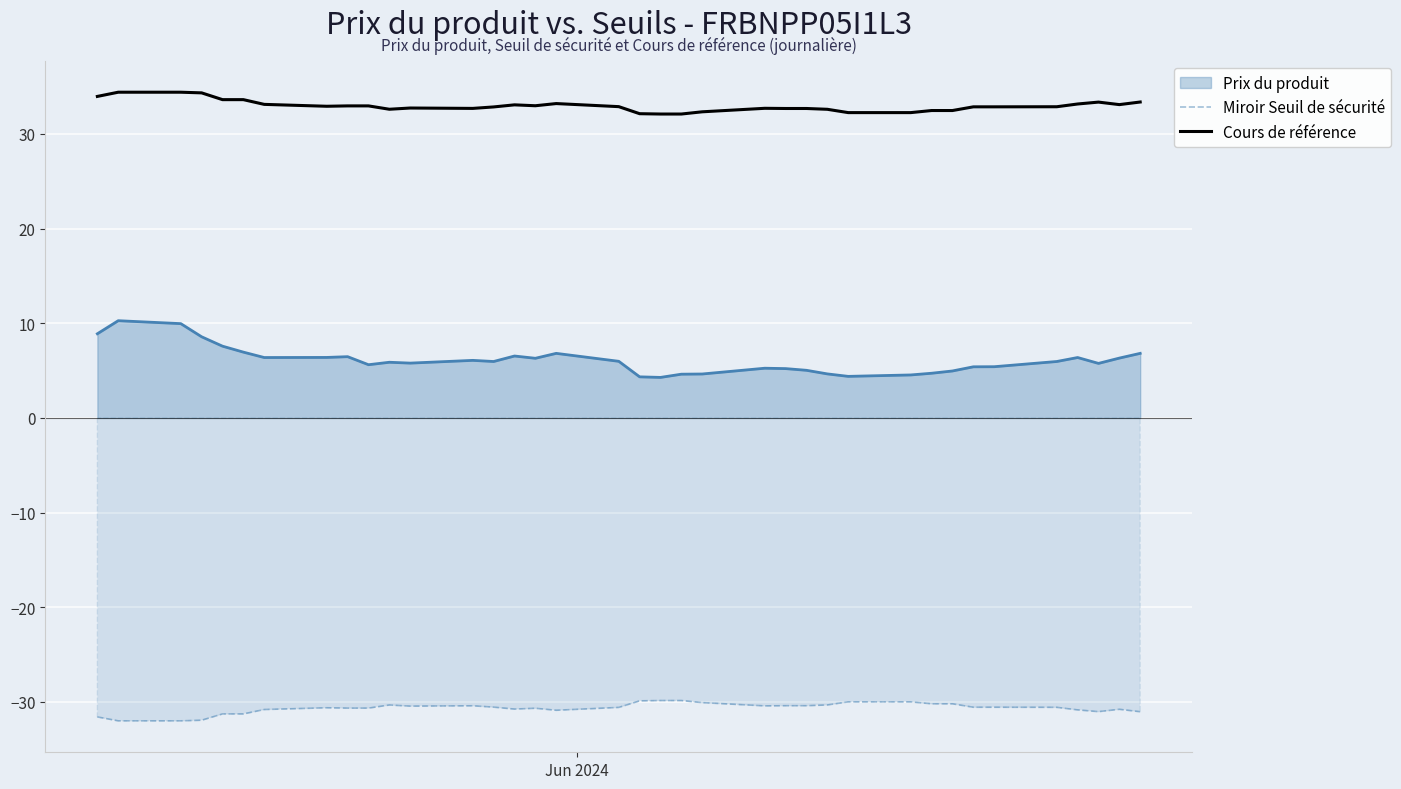

Which series has the largest total across all categories?

Cours de référence